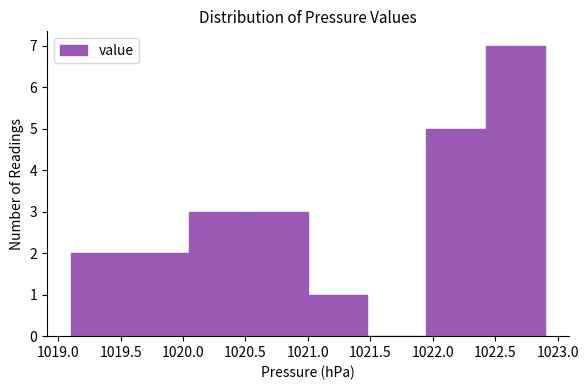

Reading left to right, list every bar in this chart as the range it spans on the x-axis followed by its height. Neither the bar edges nor the heights are printed on the chart, so give them approximately, as read against the axes.

1019.100 to 1019.575: 2
1019.575 to 1020.050: 2
1020.050 to 1020.525: 3
1020.525 to 1021.000: 3
1021.000 to 1021.475: 1
1021.475 to 1021.950: 0
1021.950 to 1022.425: 5
1022.425 to 1022.900: 7